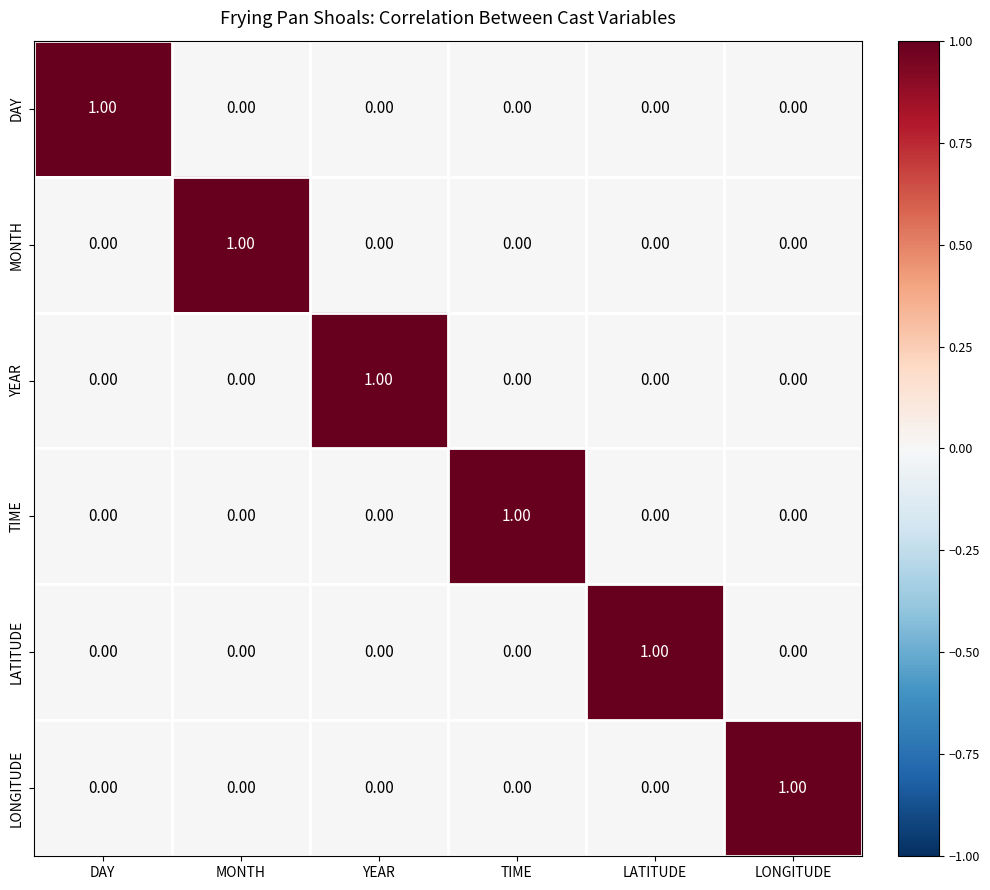

How many categories are shown in the chart?

6